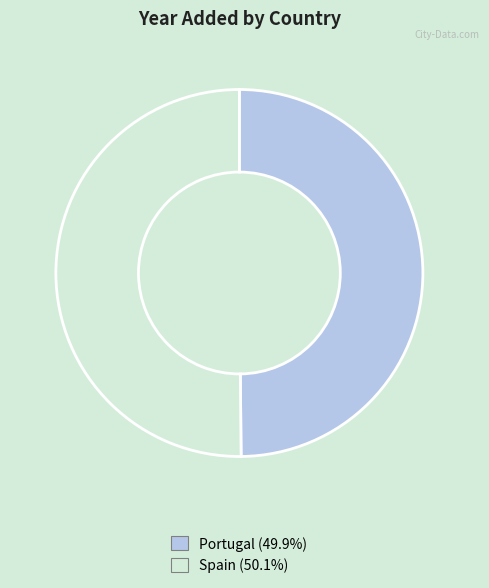

How many segments does this pie chart have?

2